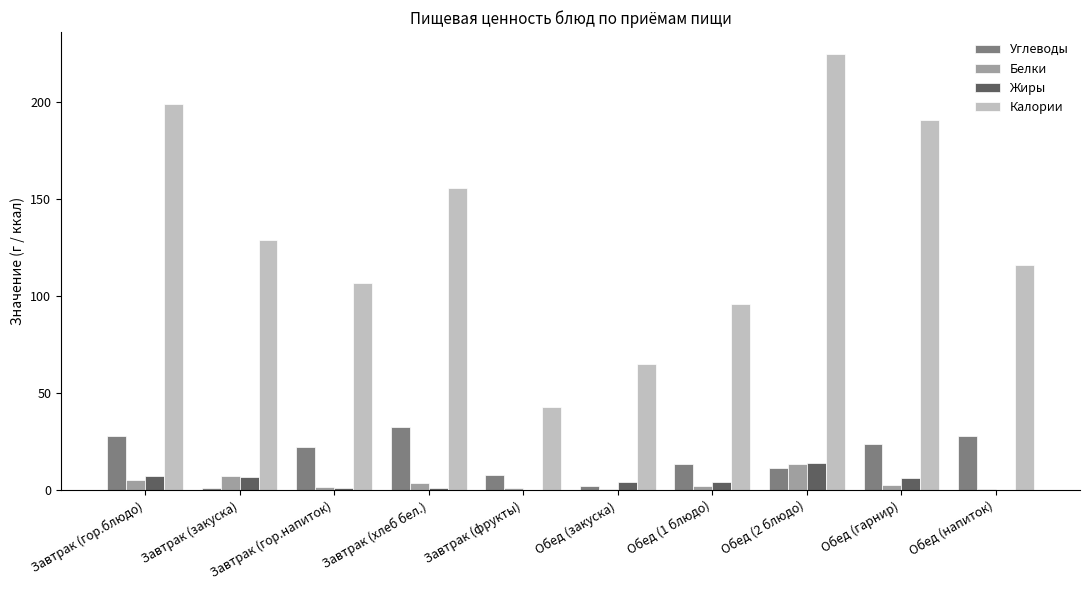

Are the bars grouped side by side (vs. stacked)?

Yes